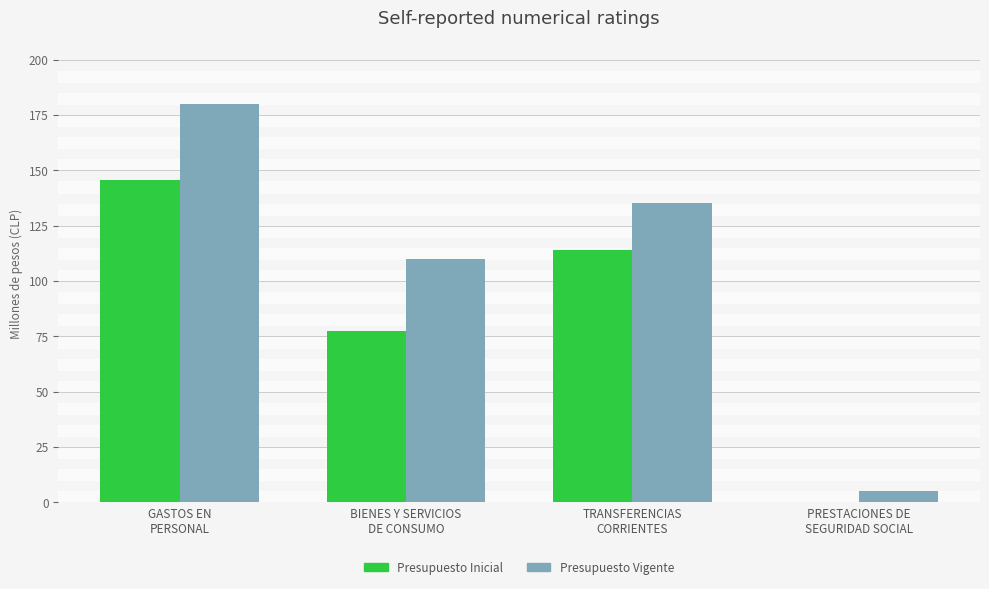

What are all the series names shown in the legend?

Presupuesto Inicial, Presupuesto Vigente